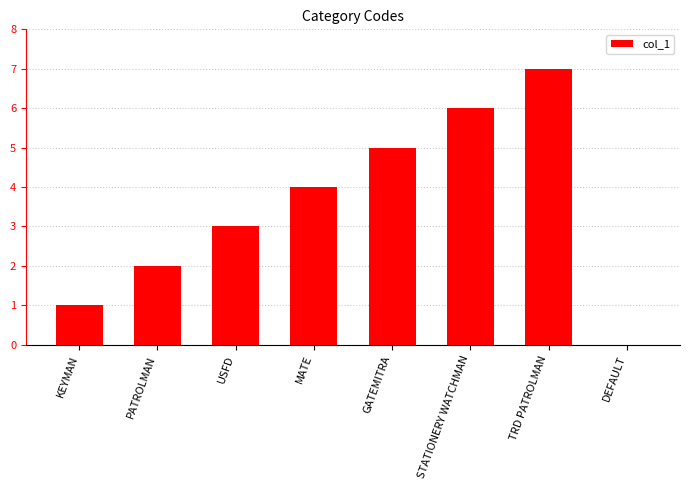

True or false: the data shows 6 at STATIONERY WATCHMAN.

True